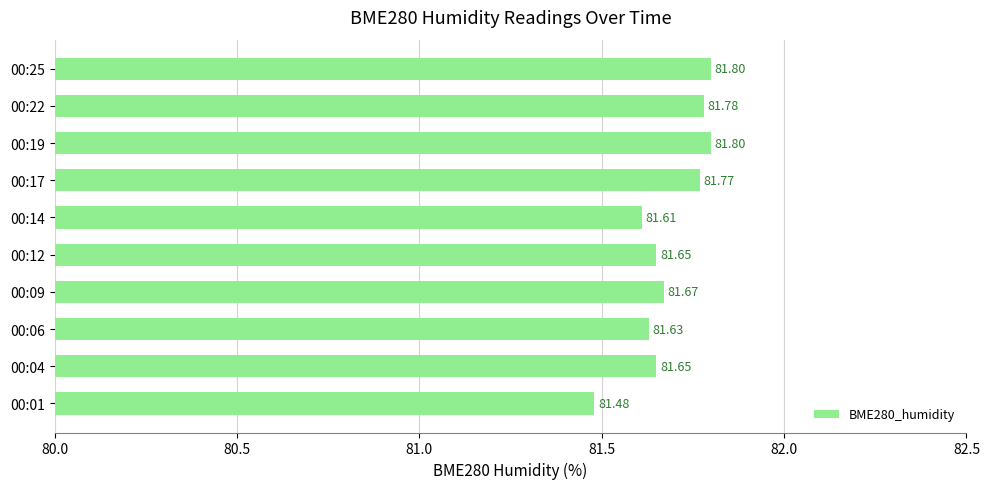

Which has a higher value, 00:09 or 00:12?

00:09